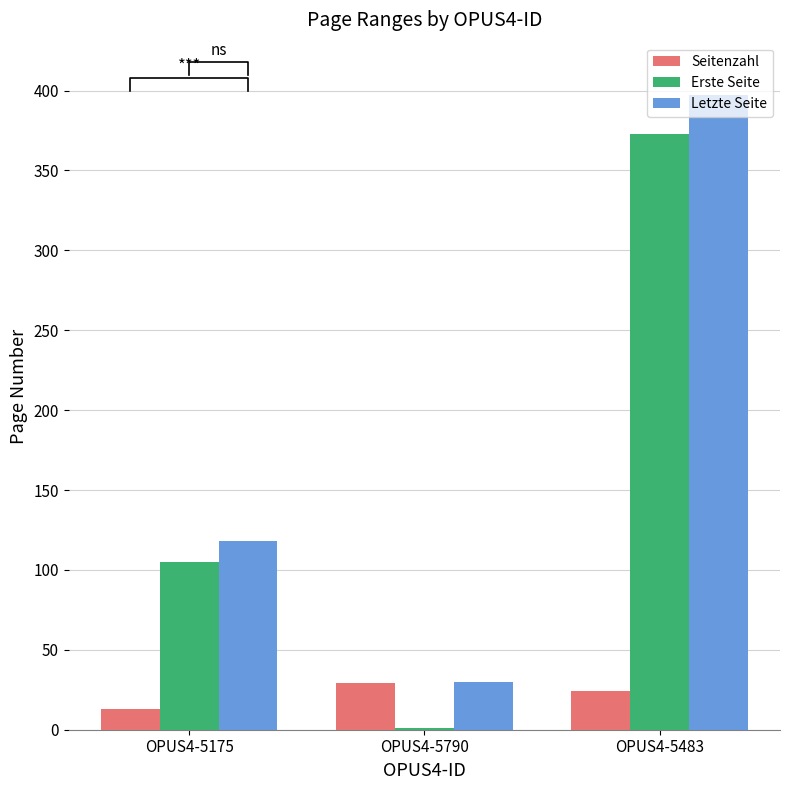

Reading left to right, what are all the values shown in this chart?

Seitenzahl: OPUS4-5175=13	OPUS4-5790=29	OPUS4-5483=24
Erste Seite: OPUS4-5175=105	OPUS4-5790=1	OPUS4-5483=373
Letzte Seite: OPUS4-5175=118	OPUS4-5790=30	OPUS4-5483=397